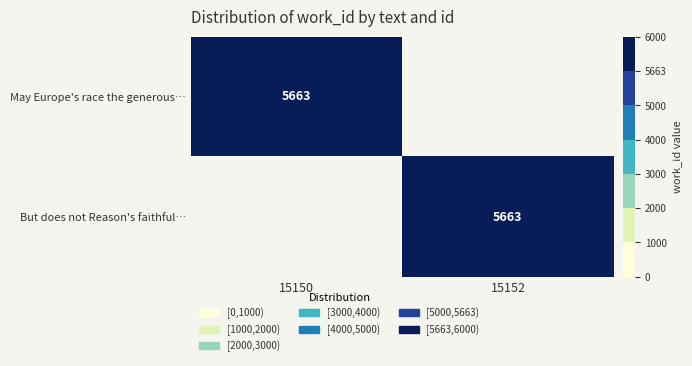

True or false: May Europe's race the generous… has a value of 2240 at 15150.

False